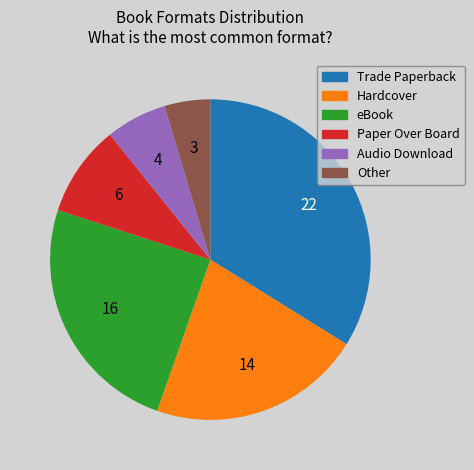

Between Audio Download and Trade Paperback, which is larger?

Trade Paperback